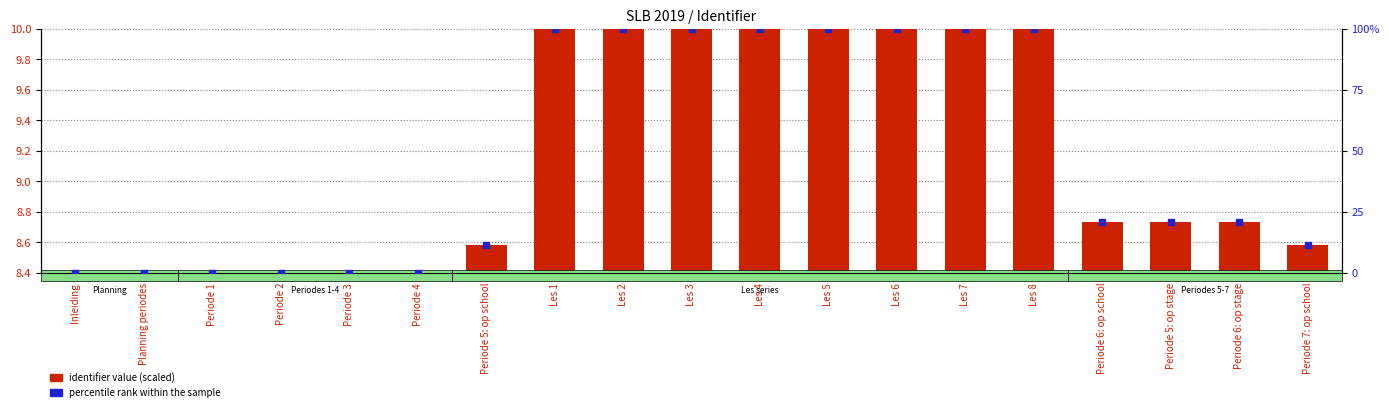

Is the value of identifier value (scaled) at Periode 2 greater than the value of percentile rank within the sample at Les 8?

No